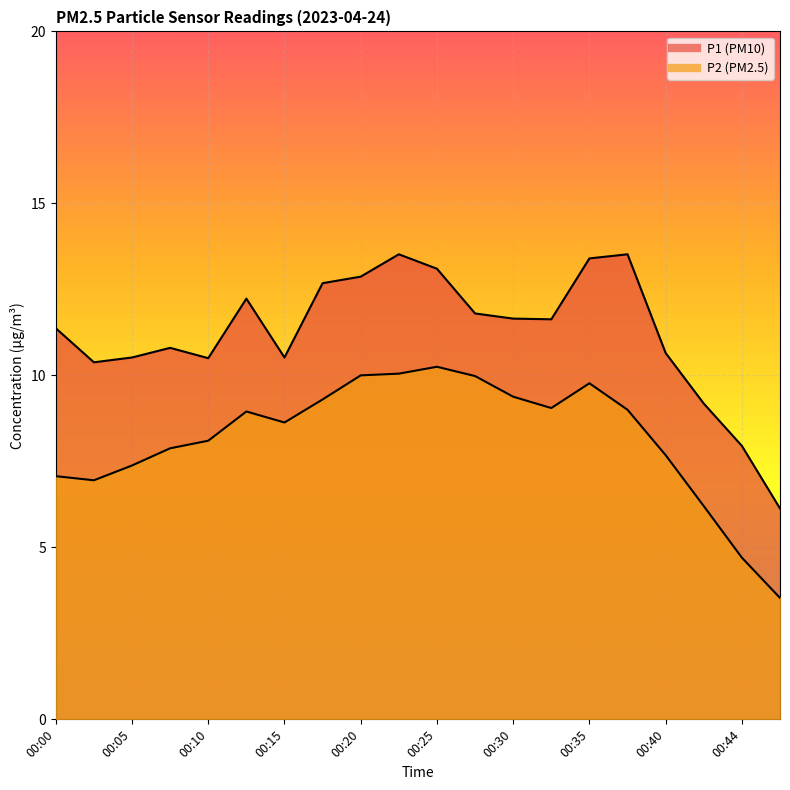

True or false: P1 and P2 intersect in this chart.

False